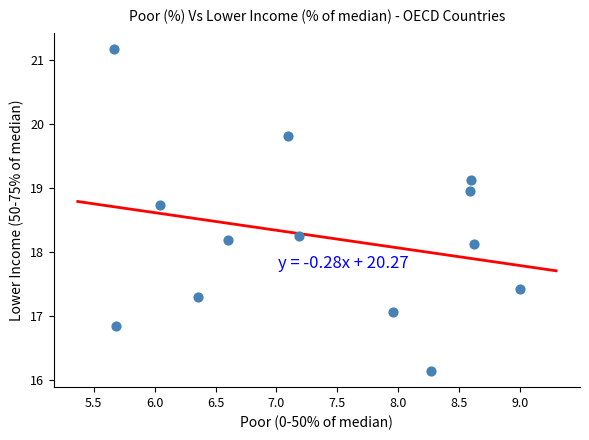

What is the range of X values (max minus min)?

3.3